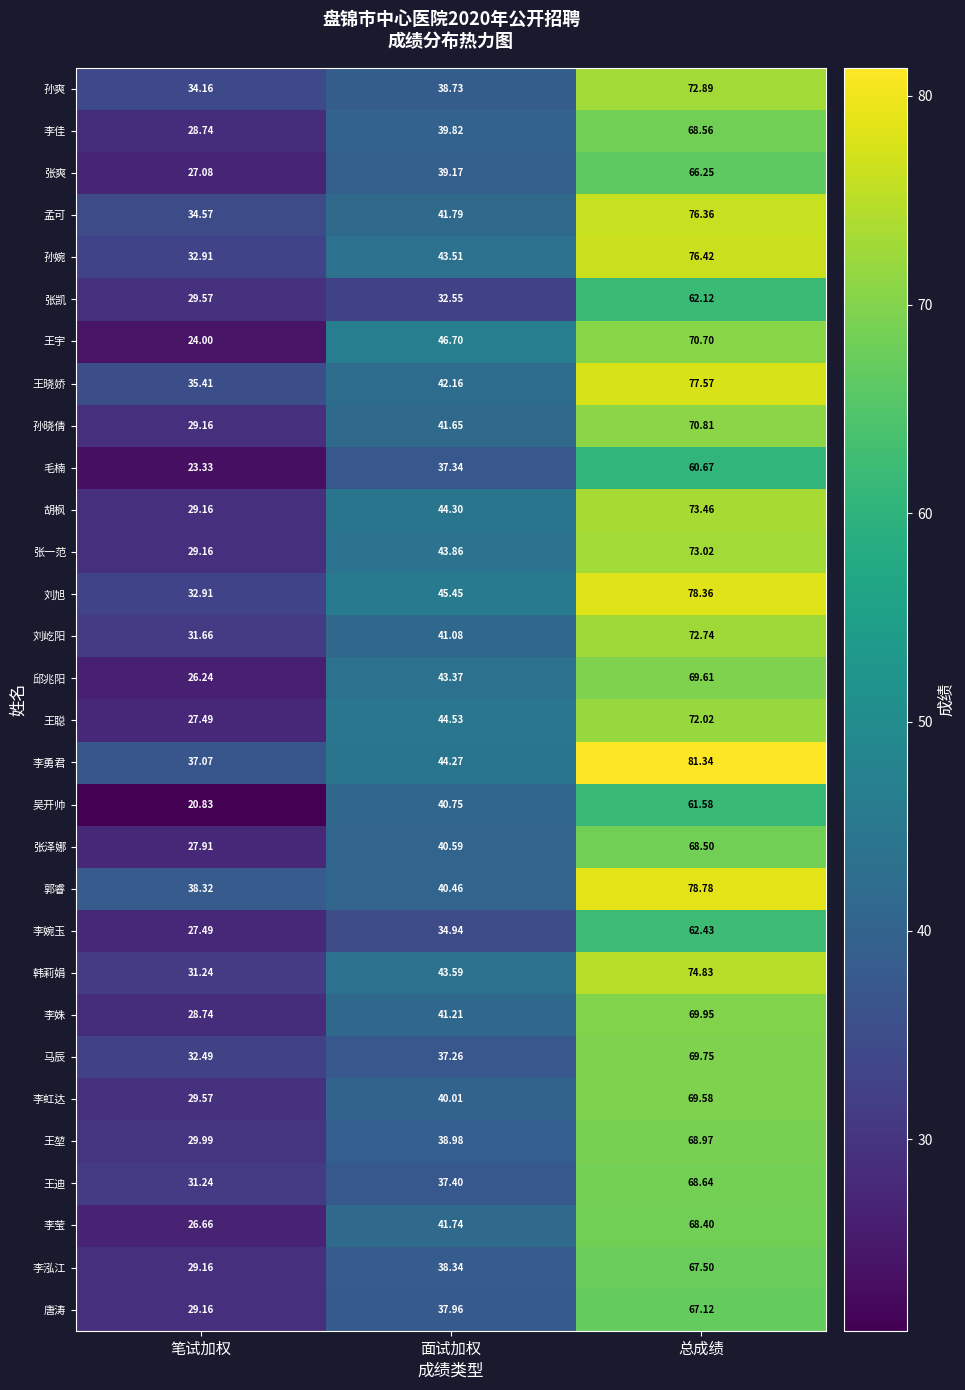

Which series has the largest range (max minus min)?

王宇